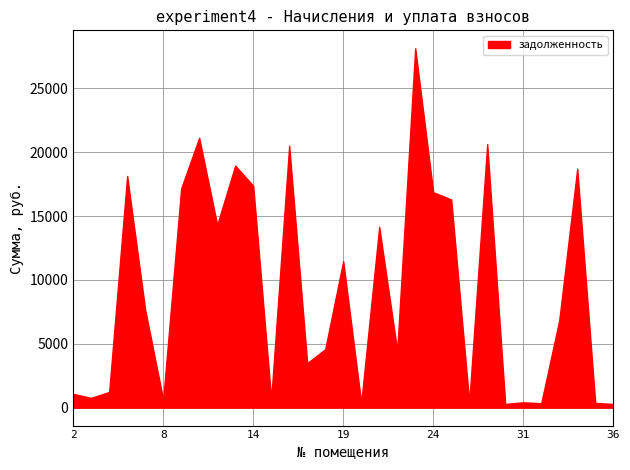

What is the difference between the maximum and minimum values?

27863.3